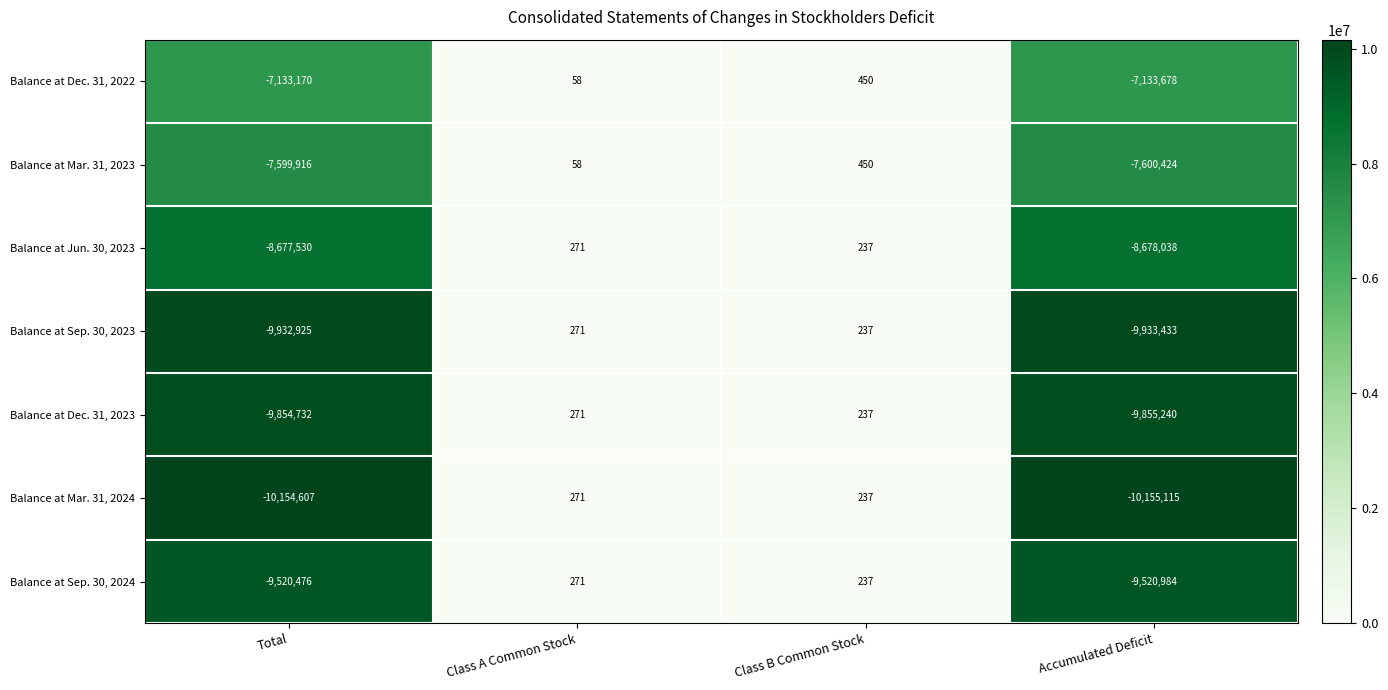

Which series has the widest spread of values?

Balance at Mar. 31, 2024